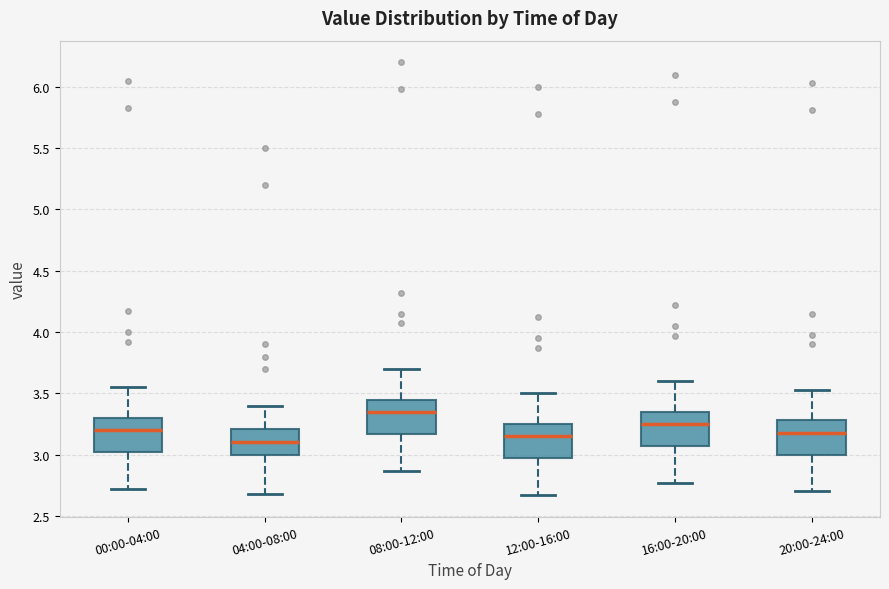

Reading left to right, read every box against the y-axis: the position of its median line, the range the box covers, and the ends of its whiskers. The values are not printed on the chart, so give them approximately, as read against the axis.

00:00-04:00: median 3.20, box 3.00 to 3.30, whiskers 2.70 to 3.55
04:00-08:00: median 3.10, box 3.00 to 3.20, whiskers 2.70 to 3.40
08:00-12:00: median 3.35, box 3.15 to 3.45, whiskers 2.85 to 3.70
12:00-16:00: median 3.15, box 2.95 to 3.25, whiskers 2.65 to 3.50
16:00-20:00: median 3.25, box 3.05 to 3.35, whiskers 2.75 to 3.60
20:00-24:00: median 3.20, box 3.00 to 3.30, whiskers 2.70 to 3.55